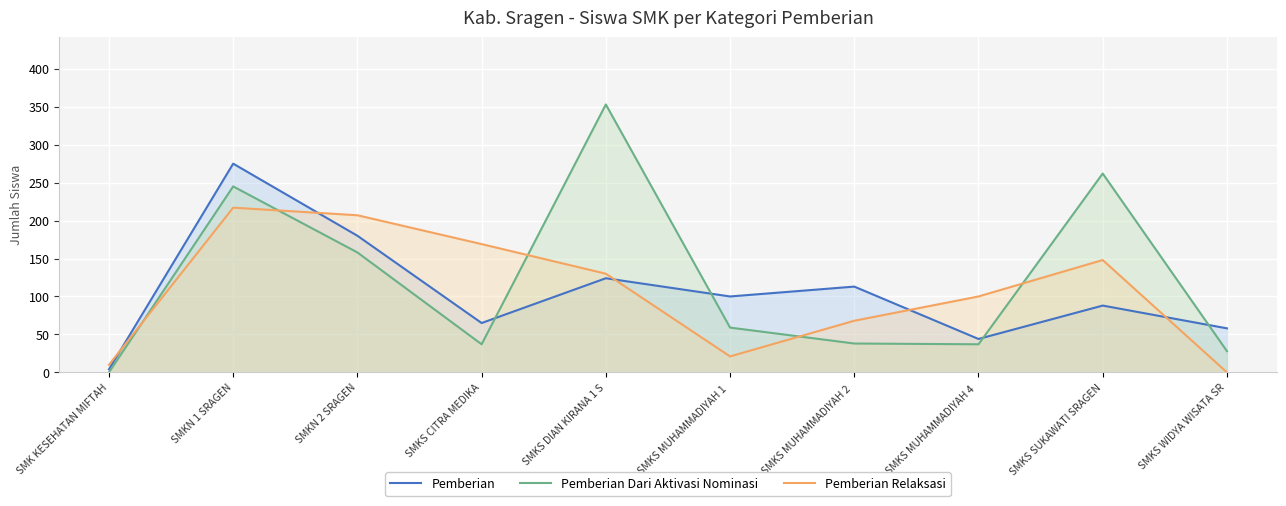

Where does the Pemberian Relaksasi series first go above 130?

SMKN 1 SRAGEN